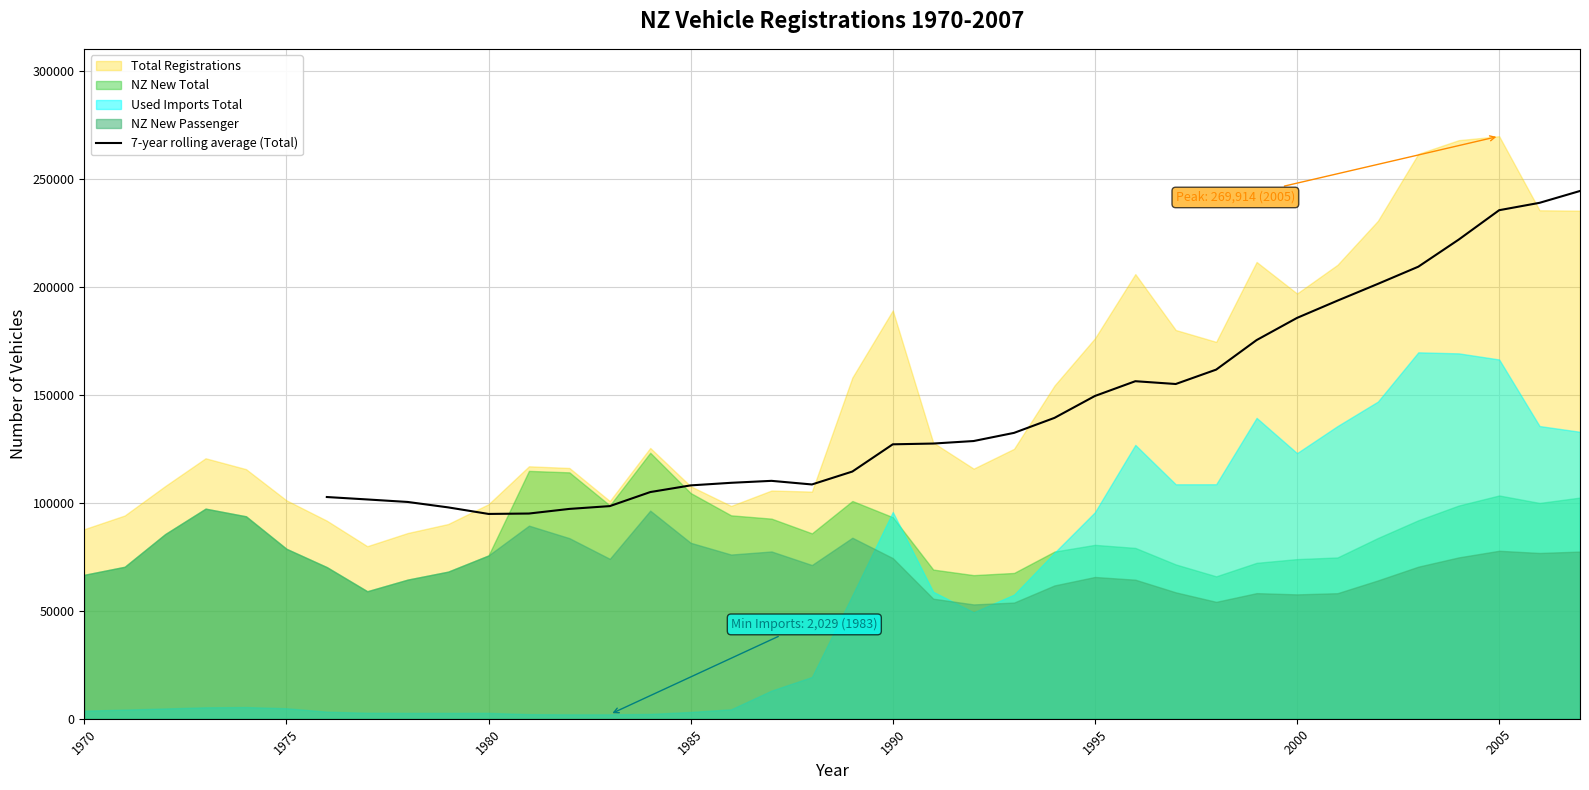

How many data points are less than 128674?

16